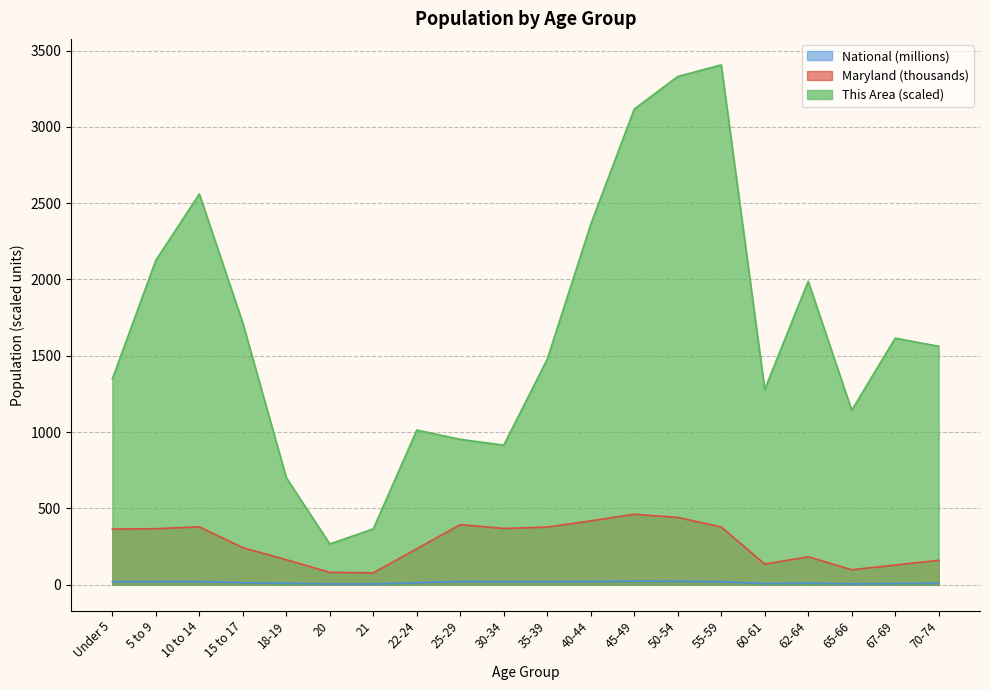

What is the sum of all Maryland values?

5452.3